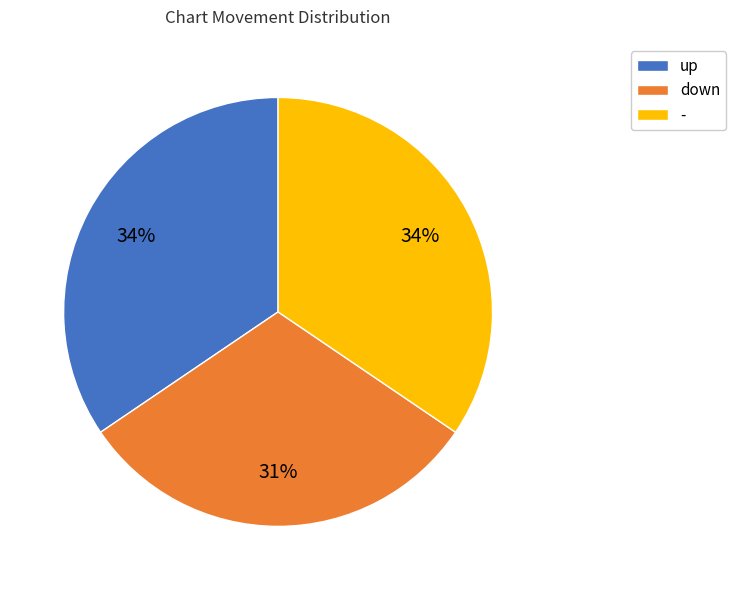

What percentage is the - slice, to the nearest percent?

34%